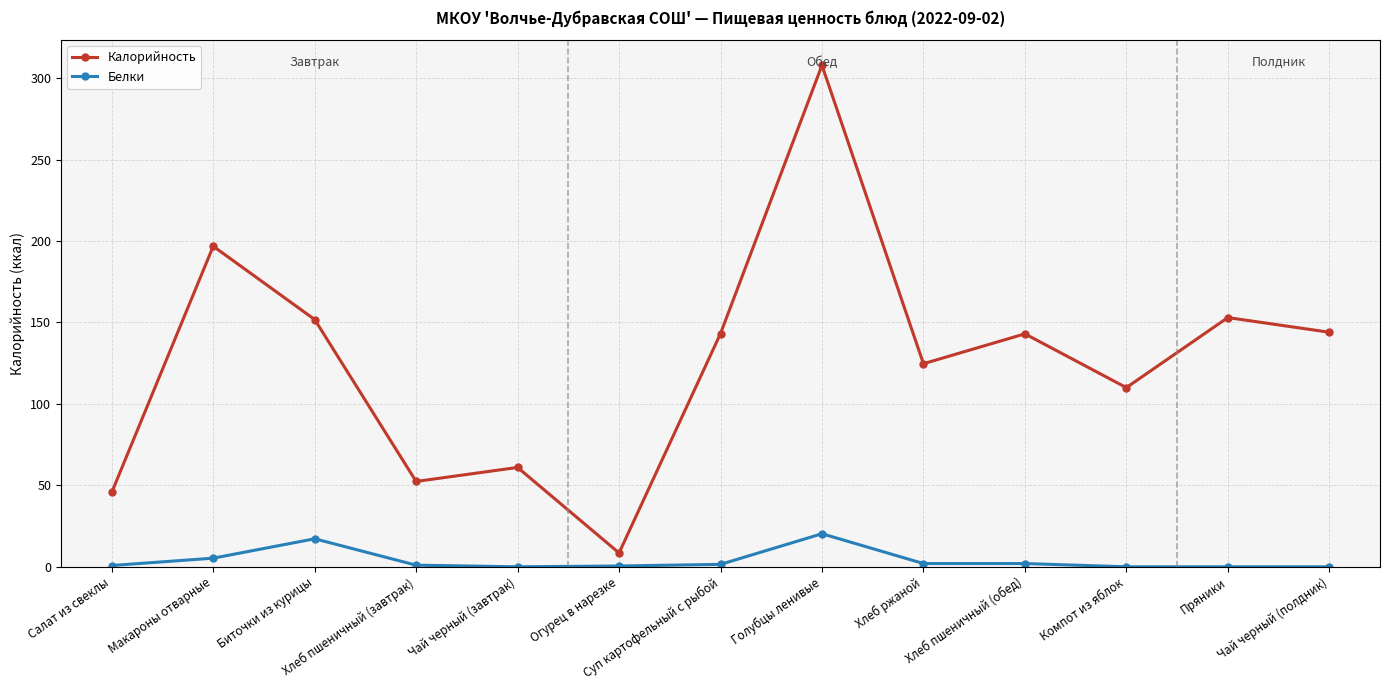

What are all the series names shown in the legend?

Калорийность, Белки